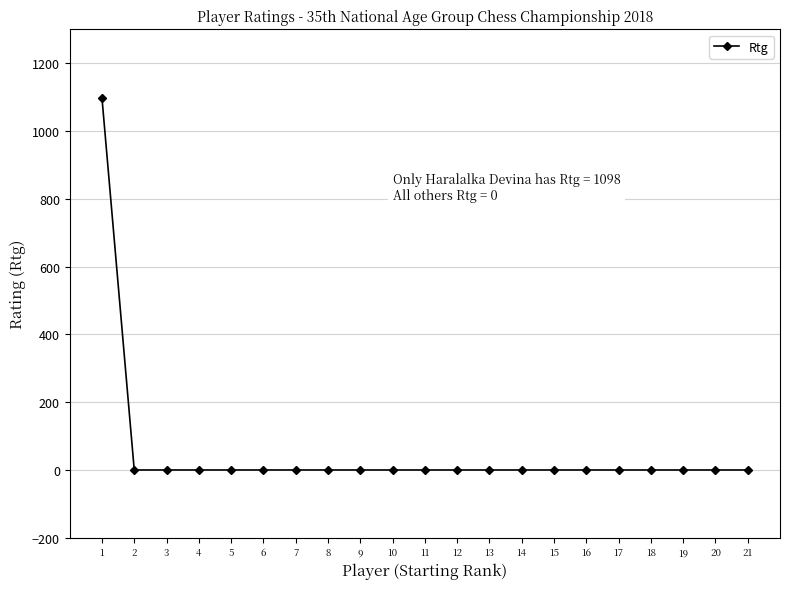

What is the maximum value shown in the chart?

1098